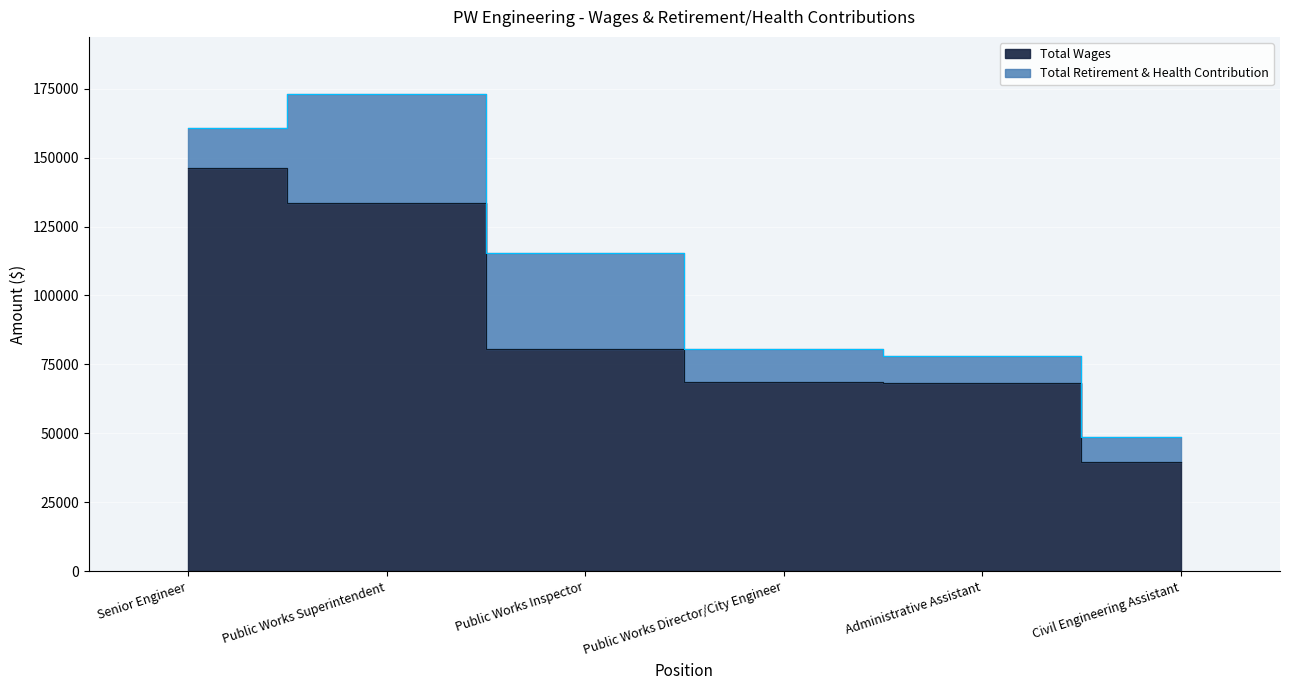

True or false: the data has more than 2 interior local peaks.

False